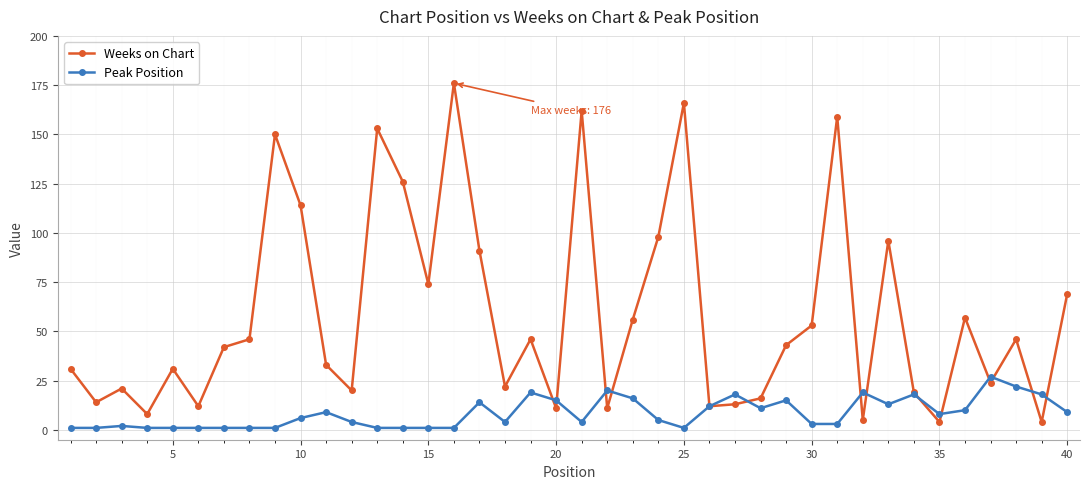

List the series in order of their overall mean, highest first.

Weeks on Chart, Peak Position